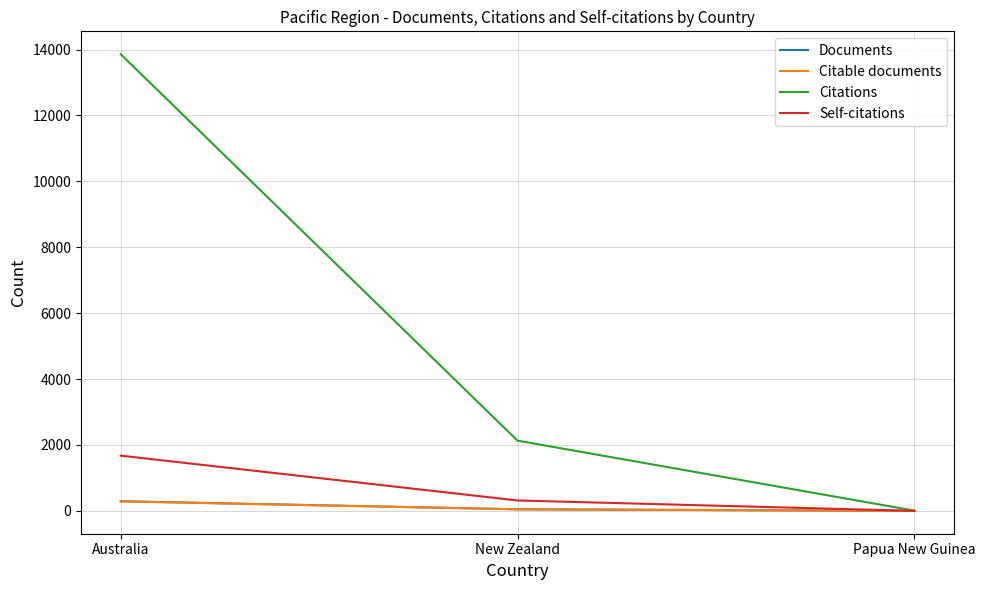

What is the average value of the Citable documents series?

112